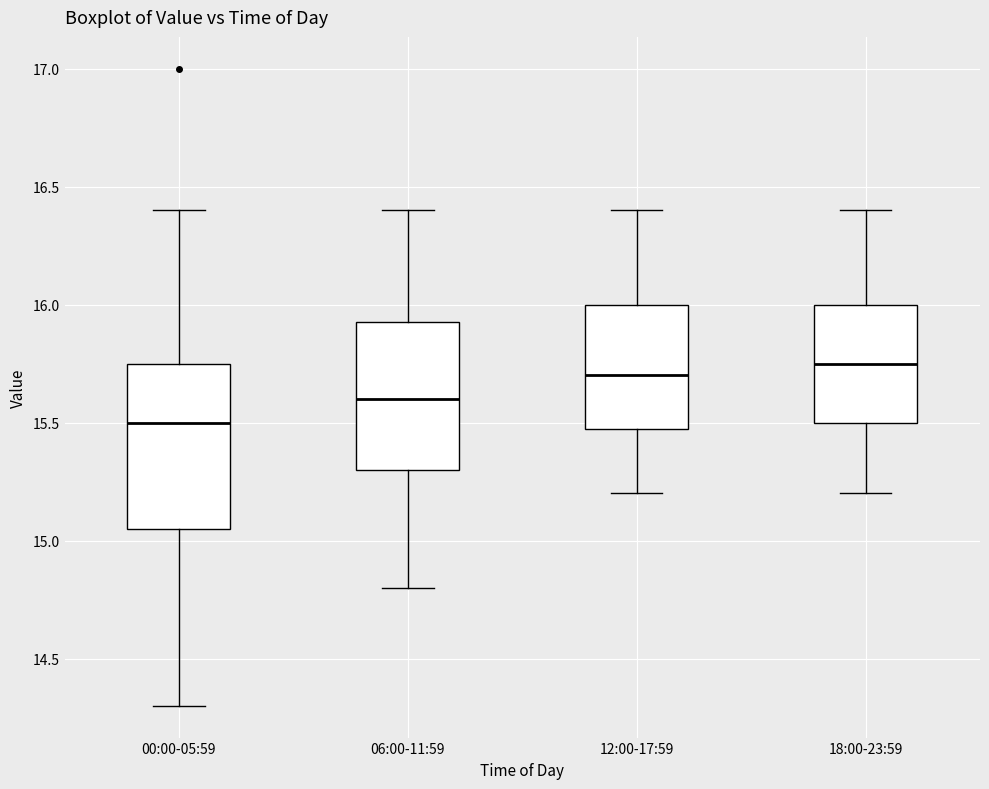

Where is the lower edge of the box for 12:00-17:59 on the y-axis? The values are not printed on the chart, so give them approximately, as read against the axis.

15.50